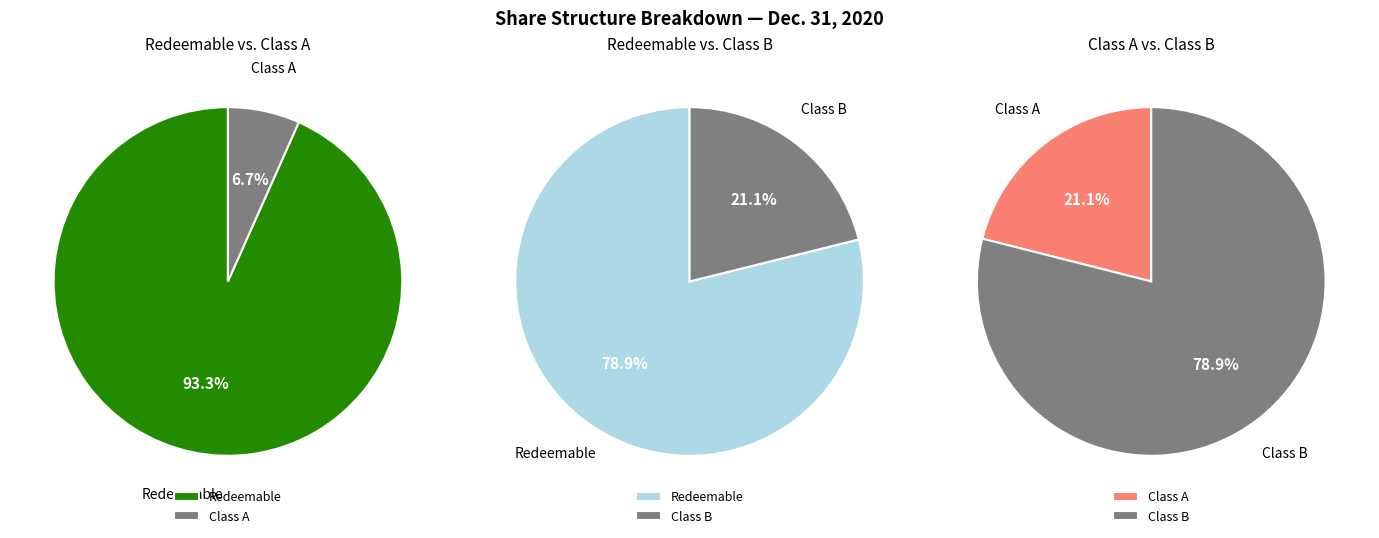

Between Class A Ordinary Shares issued and Ordinary shares subject to possible redemption, which is larger?

Ordinary shares subject to possible redemption